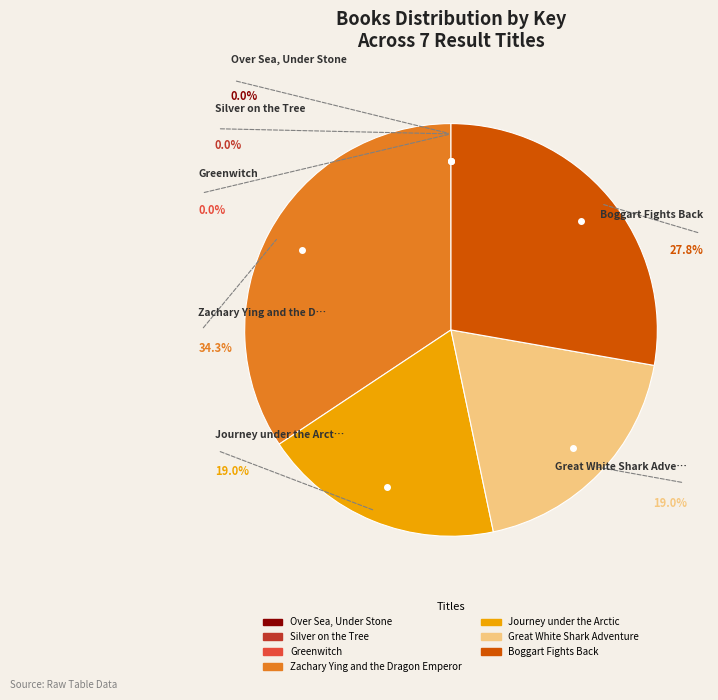

How many segments does this pie chart have?

7